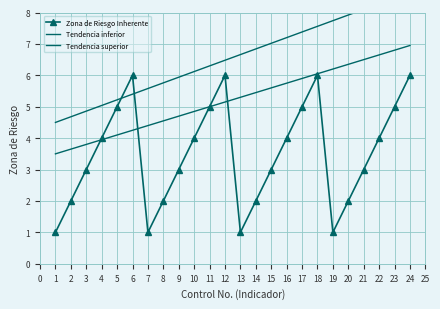

How many values in the Tendencia superior series are below 6?

9